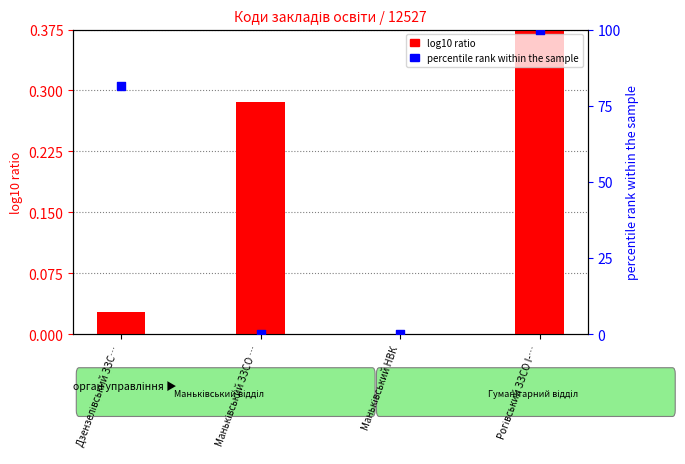

Which series has the widest spread of Y values?

percentile rank within the sample